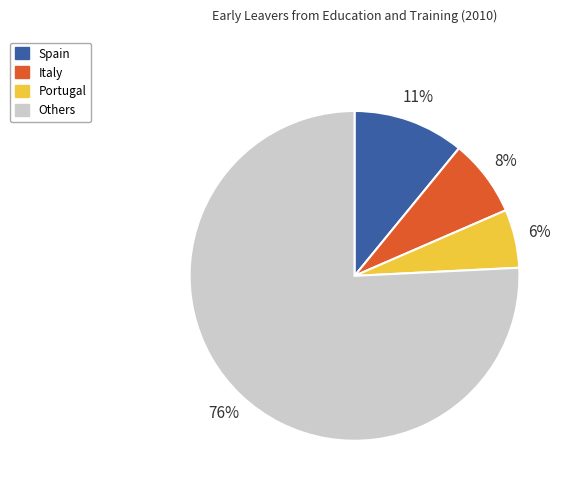

To the nearest percent, what is the difference between the Portugal and Italy slice percentages?

2%